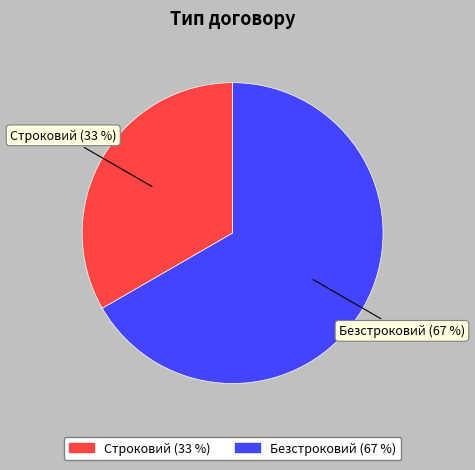

Which category has the smallest portion of the pie?

Строковий